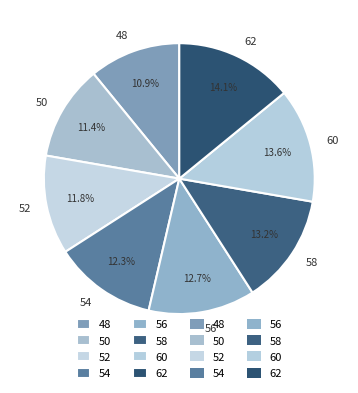

True or false: 48 accounts for 17% of the total.

False